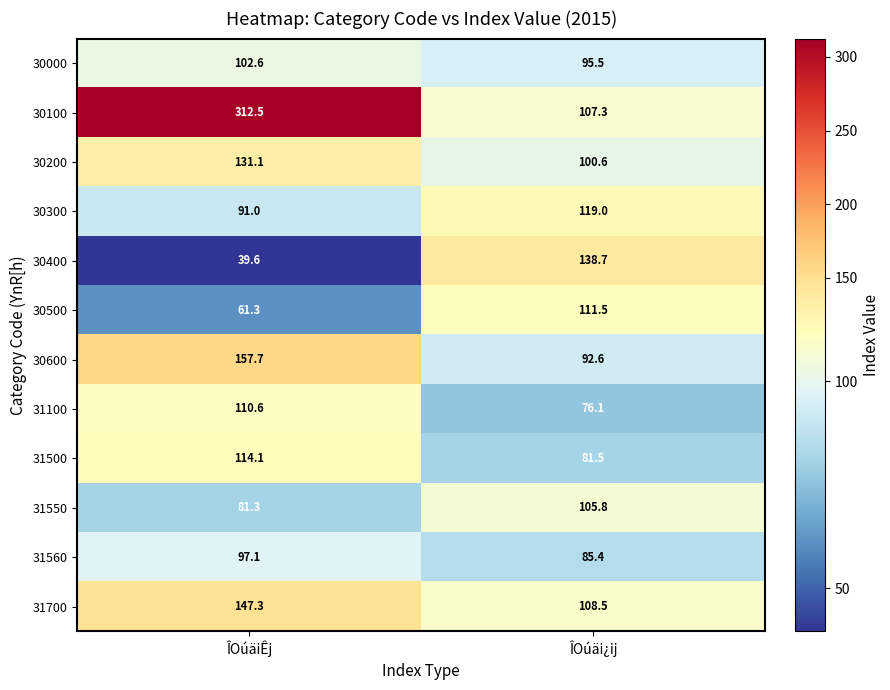

Reading right to left, what are all the values shown in this chart?

30000: 95.5	102.6
30100: 107.3	312.5
30200: 100.6	131.1
30300: 119.0	91.0
30400: 138.7	39.6
30500: 111.5	61.3
30600: 92.6	157.7
31100: 76.1	110.6
31500: 81.5	114.1
31550: 105.8	81.3
31560: 85.4	97.1
31700: 108.5	147.3